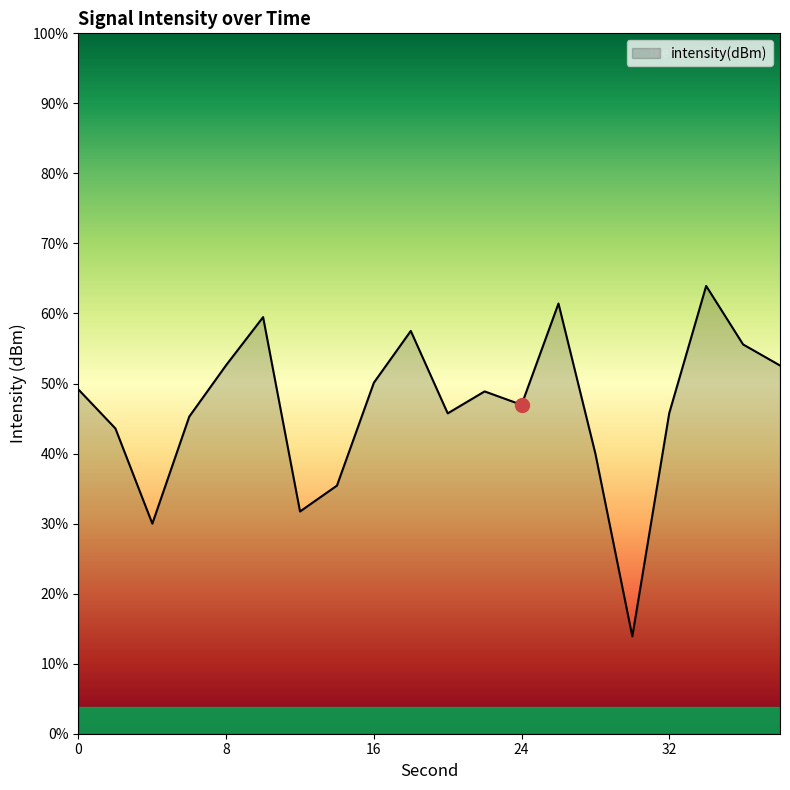

How many interior local peaks (higher than both neighbors) does the data have?

5